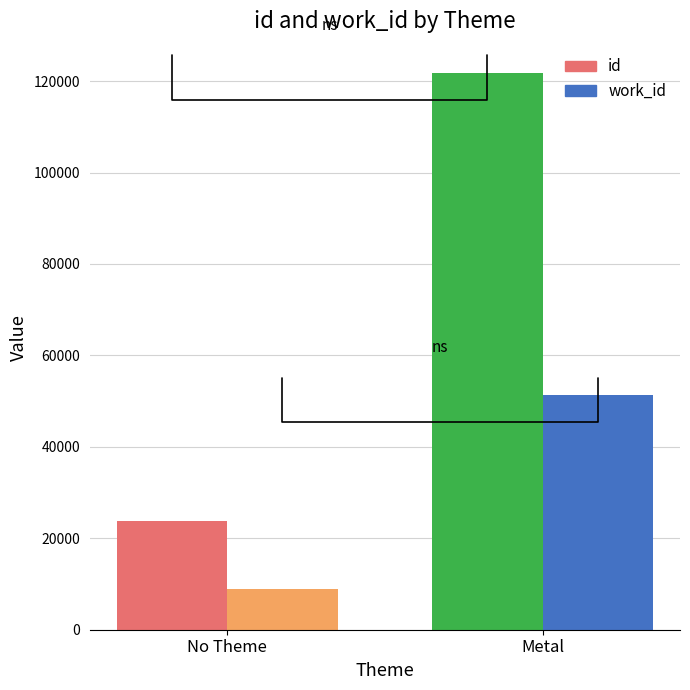

What are all the series names shown in the legend?

id, work_id